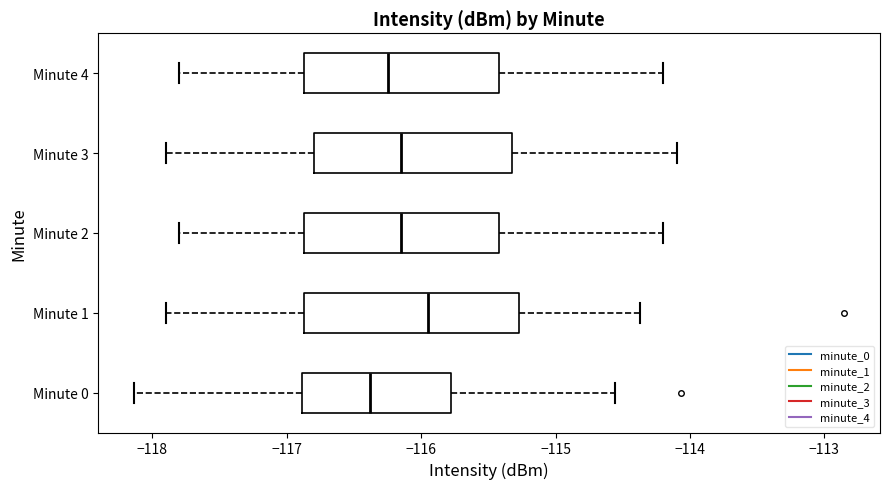

Reading bottom to top, read every box against the x-axis: the position of its median line, the range the box covers, and the ends of its whiskers. The values are not printed on the chart, so give them approximately, as read against the axis.

Minute 0: median -116.4, box -116.9 to -115.8, whiskers -118.1 to -114.6
Minute 1: median -115.9, box -116.9 to -115.3, whiskers -117.9 to -114.4
Minute 2: median -116.1, box -116.9 to -115.4, whiskers -117.8 to -114.2
Minute 3: median -116.1, box -116.8 to -115.3, whiskers -117.9 to -114.1
Minute 4: median -116.2, box -116.9 to -115.4, whiskers -117.8 to -114.2